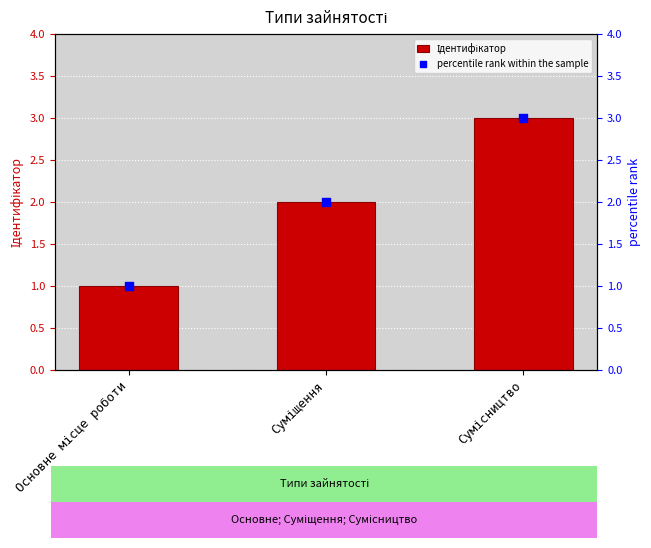

What is the total value across all series at Суміщення?

4